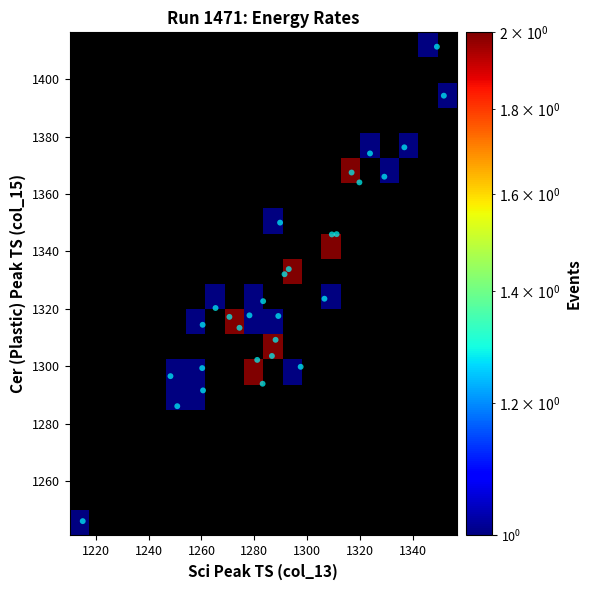

What is the range of X values (max minus min)?

136.6